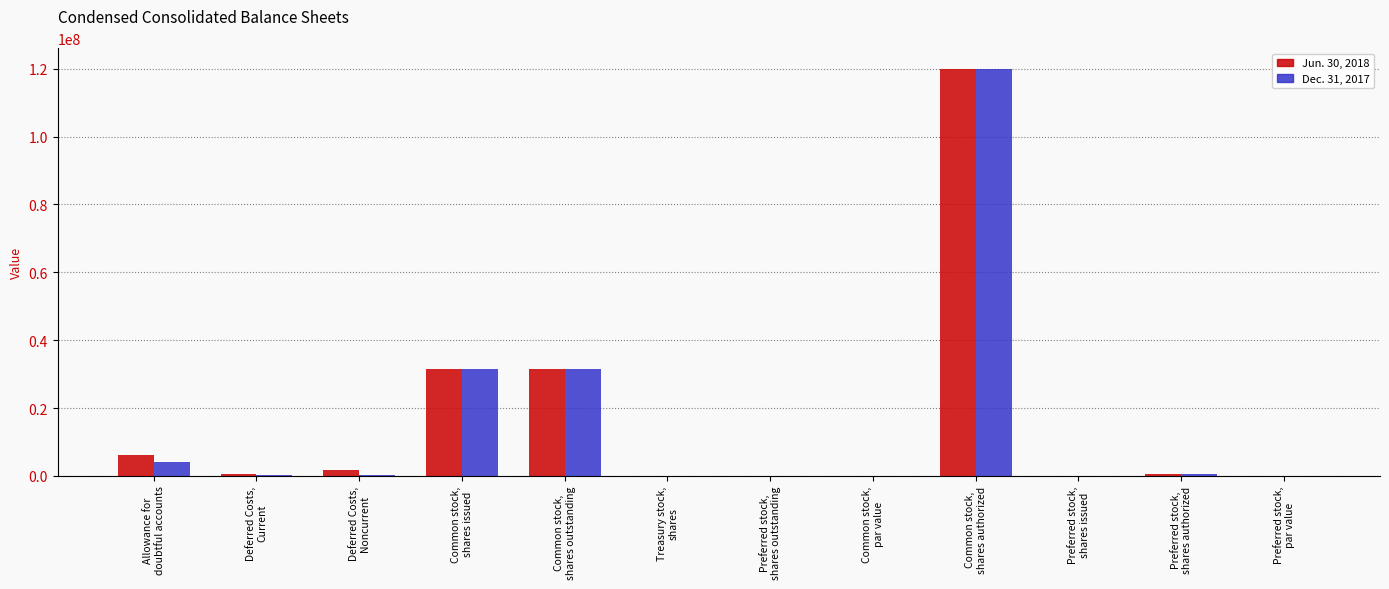

What is the sum of all Dec. 31, 2017 values?

188029856.2